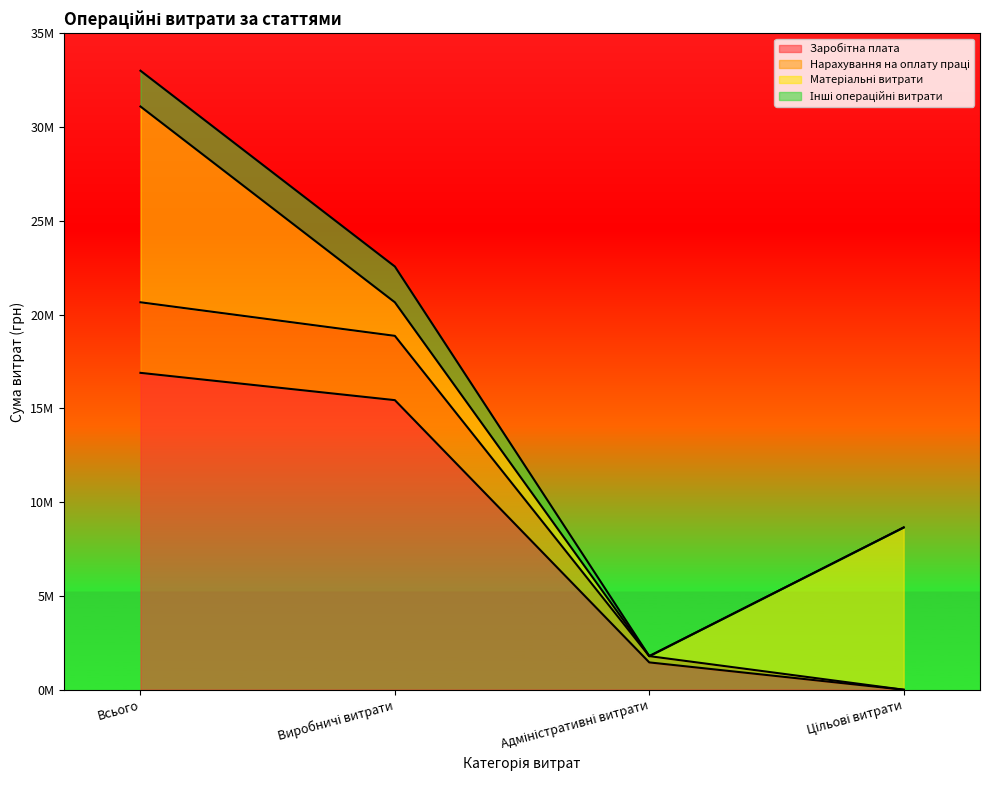

True or false: Заробітна плата and Нарахування на оплату праці intersect in this chart.

False